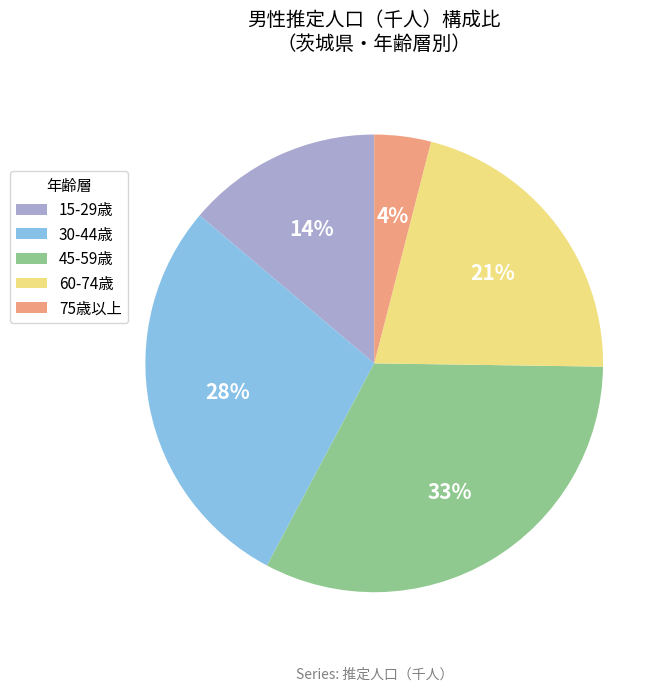

Is the sum of 45-59歳 and 15-29歳 greater than half?

No